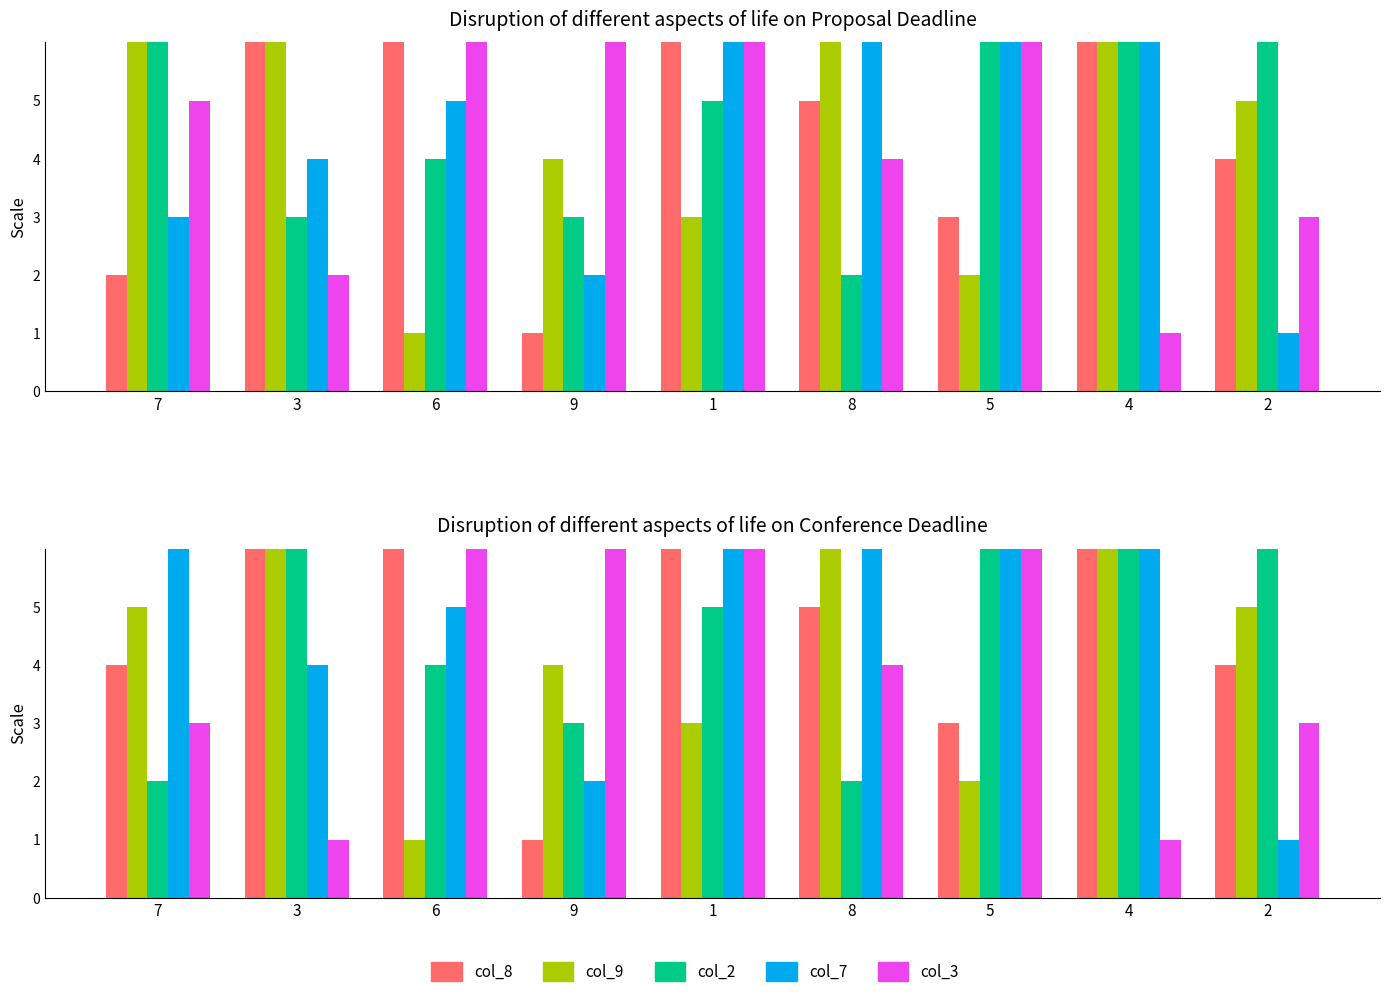

What is the difference between the maximum and second lowest values in the col_8 series?

6